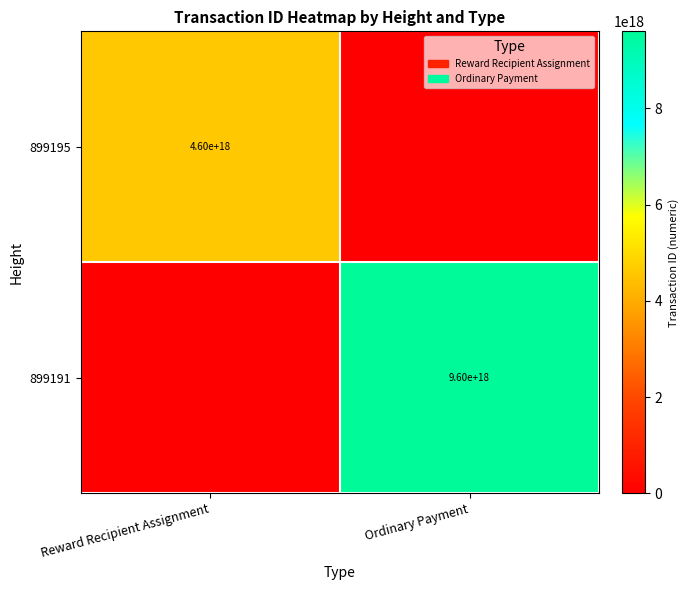

At which category does the chart reach its peak across all series?

Ordinary Payment